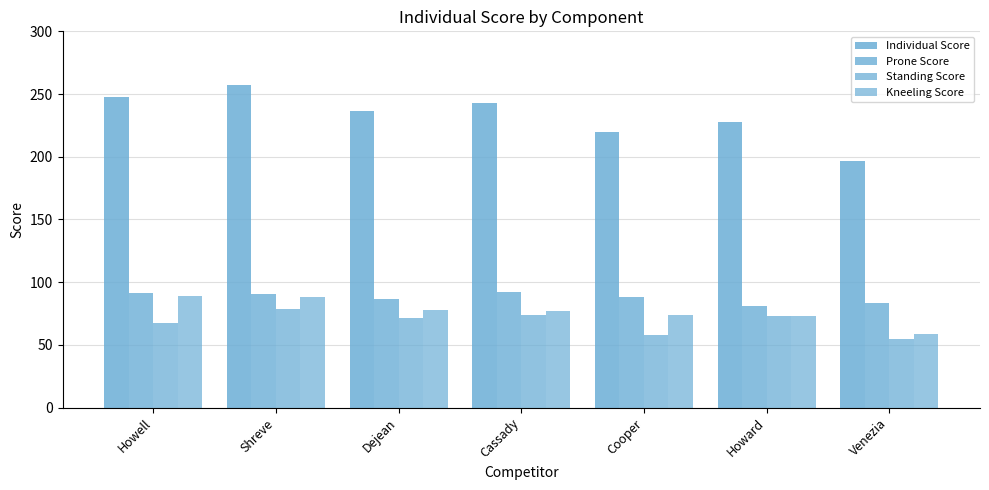

Are the bars grouped side by side (vs. stacked)?

Yes